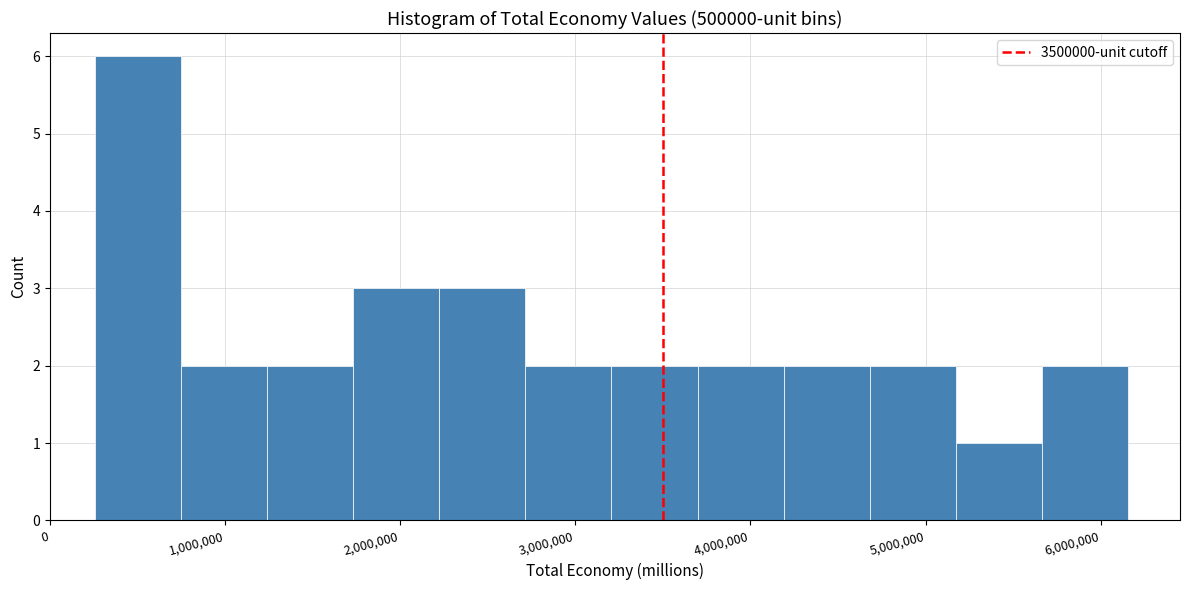

What is the height of the bar covering 2200000 to 2700000 on the x-axis? Neither the bar edges nor the heights are printed on the chart, so give them approximately, as read against the axes.

3